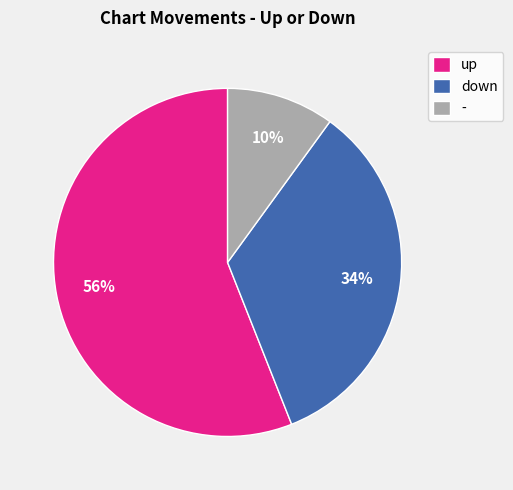

True or false: down accounts for 34% of the total.

True